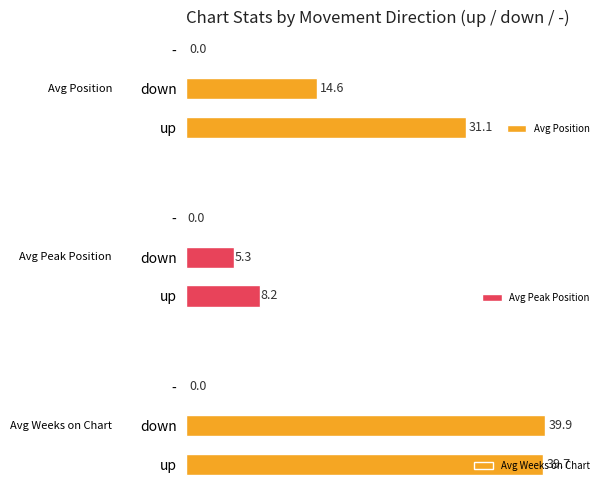

List the series in order of their overall mean, highest first.

Avg Weeks on Chart, Avg Position, Avg Peak Position